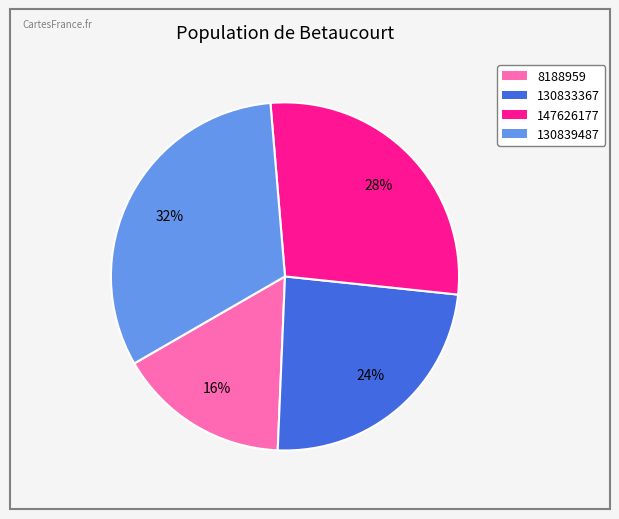

Is there a majority slice in this chart?

No